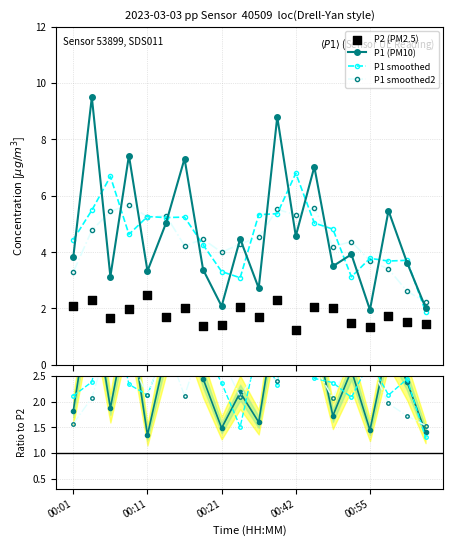

In P1 (PM10), how many points are lower than both neighbors (excluding endpoints)?

7